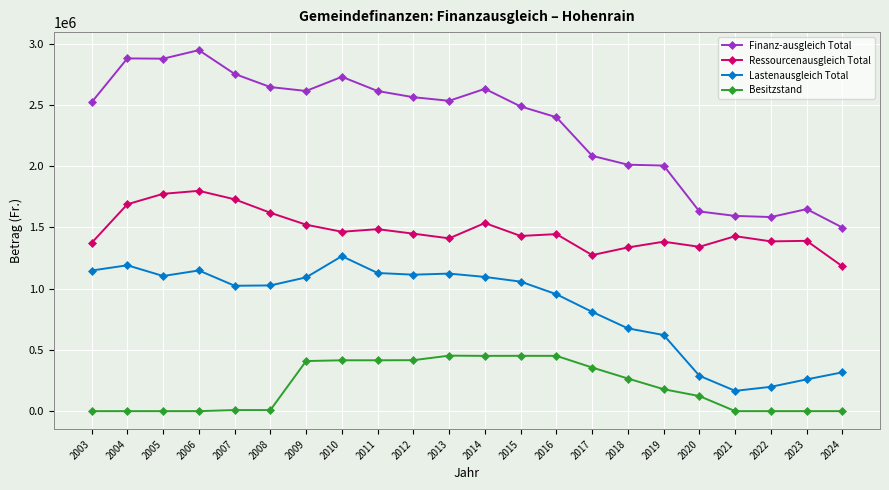

Is the value of Besitzstand at 2015 greater than the value of Lastenausgleich Total at 2020?

Yes